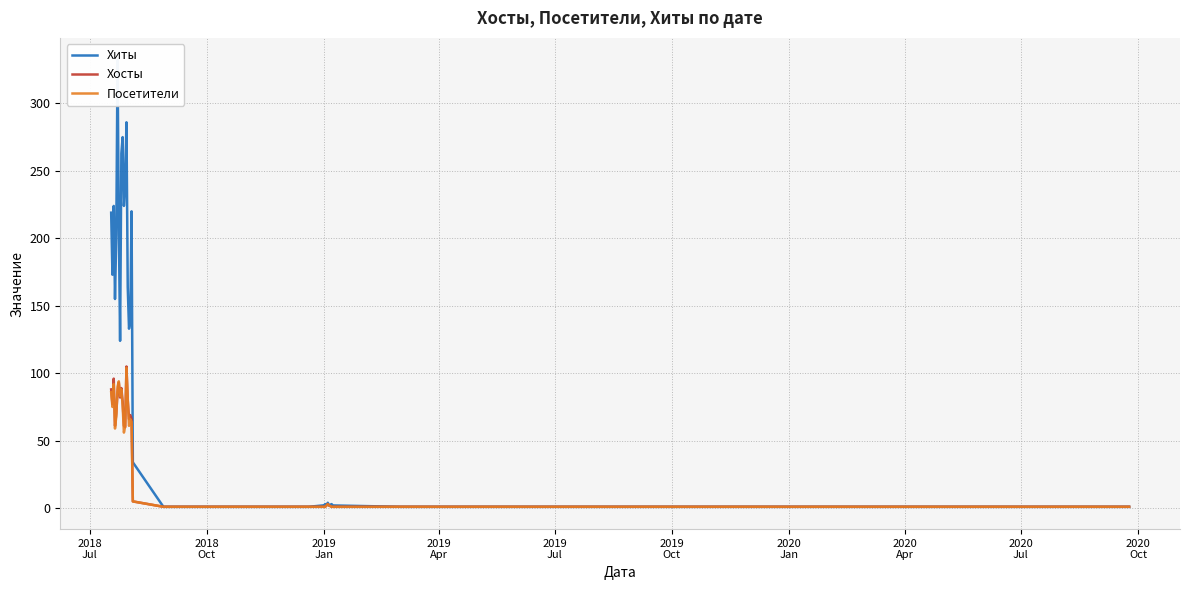

True or false: Посетители has more than 1 points higher than both neighbors.

True